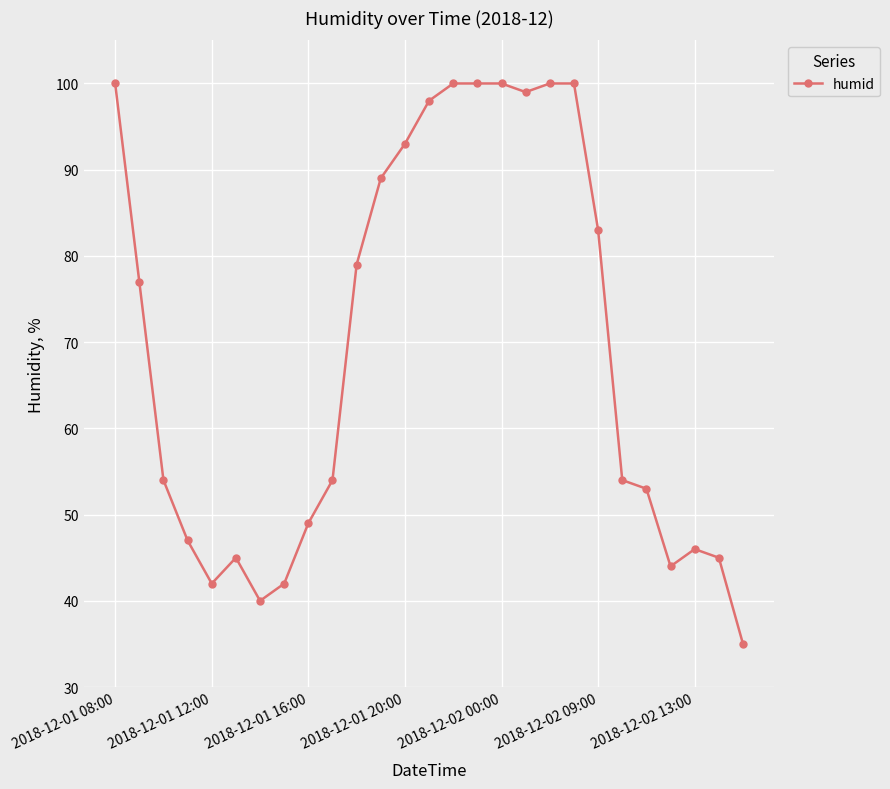

Reading right to left, transcribe all the data shown in this chart.

35	45	46	44	53	54	83	100	100	99	100	100	100	98	93	89	79	54	49	42	40	45	42	47	54	77	100